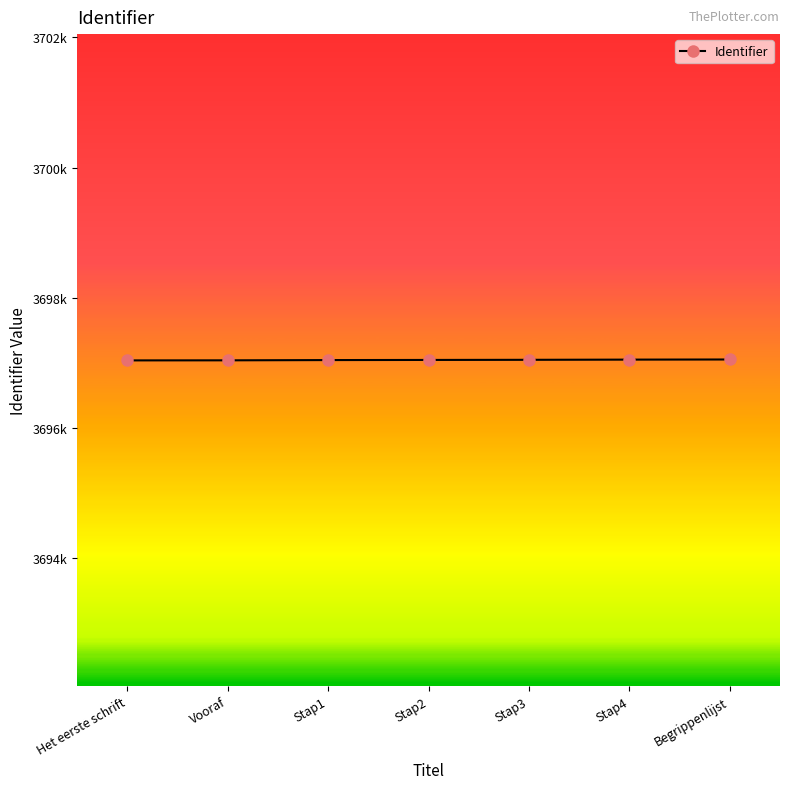

At which category does the chart reach its peak across all series?

Begrippenlijst